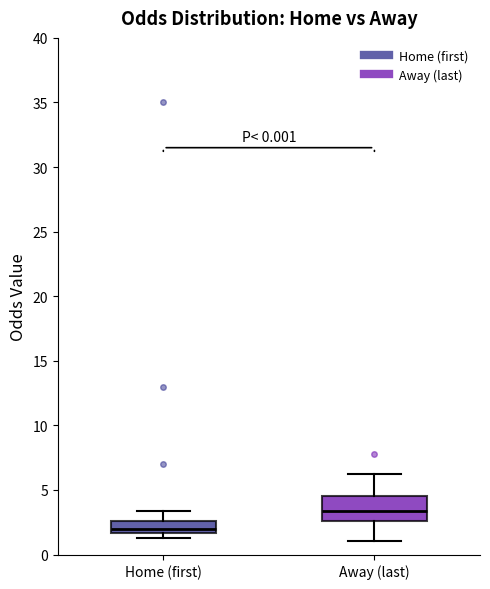

Comparing the boxes themselves (not the whiskers), which one is the tallest?

Away (last)